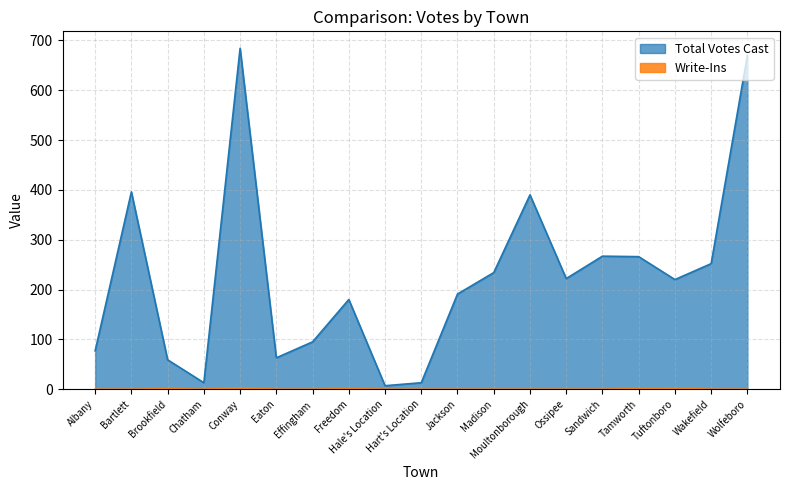

Rank the series by their maximum value, from lowest to highest.

Write-Ins, Total Votes Cast